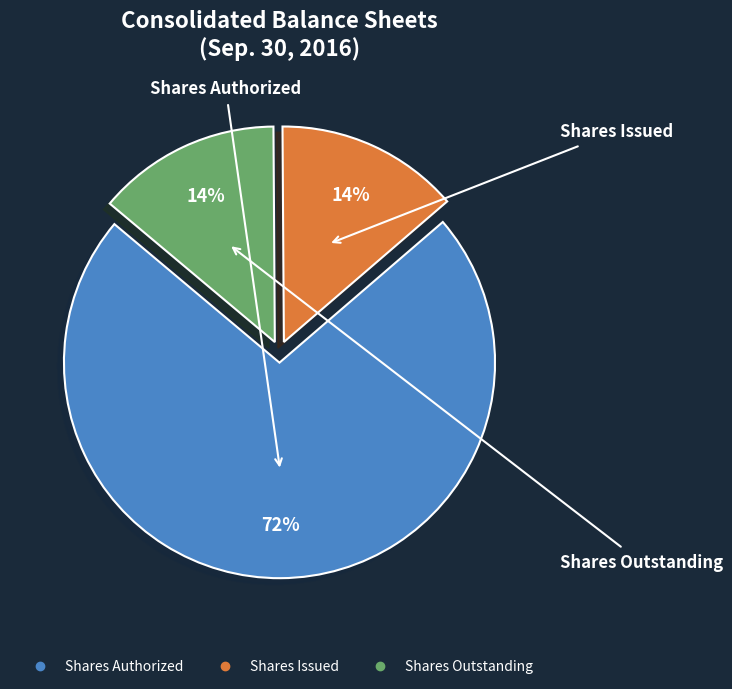

How many segments does this pie chart have?

3